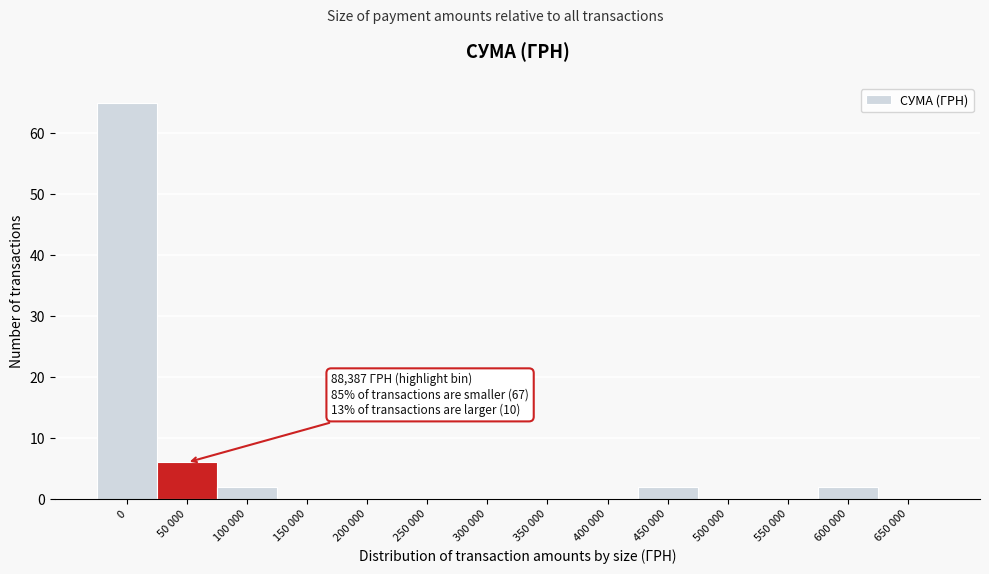

Reading left to right, extract all data points from this chart.

0=65	50 000=6	100 000=2	150 000=0	200 000=0	250 000=0	300 000=0	350 000=0	400 000=0	450 000=2	500 000=0	550 000=0	600 000=2	650 000=0